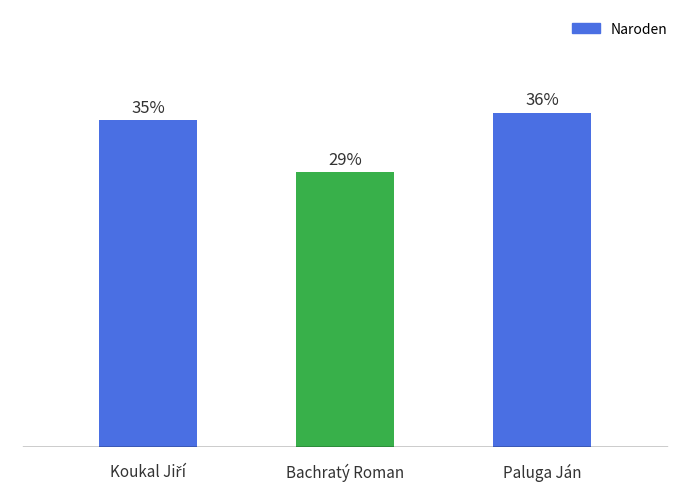

The chart shows a value of 69 at Bachratý Roman. True or false?

True